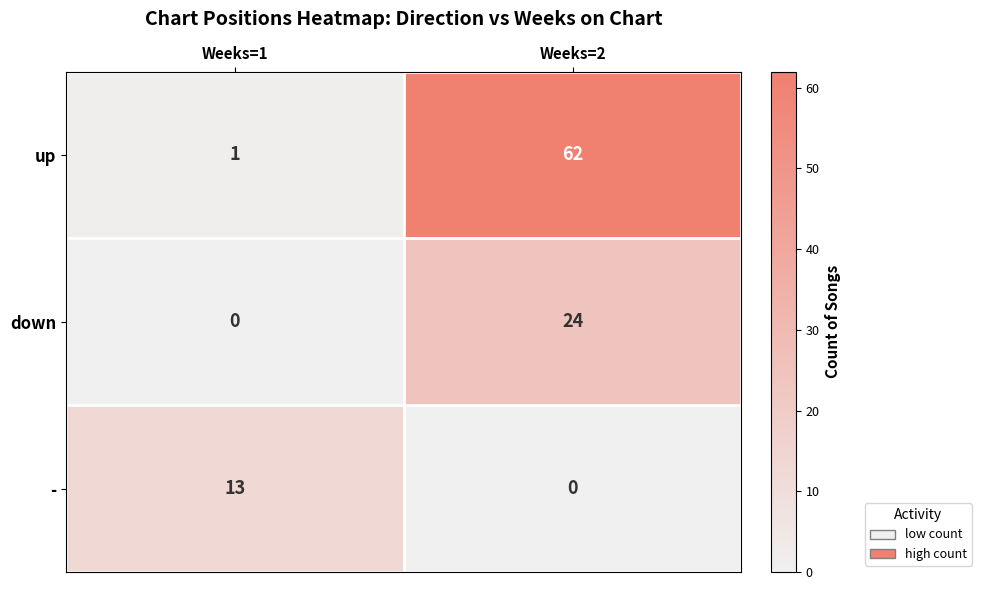

How many series are shown in this chart?

3